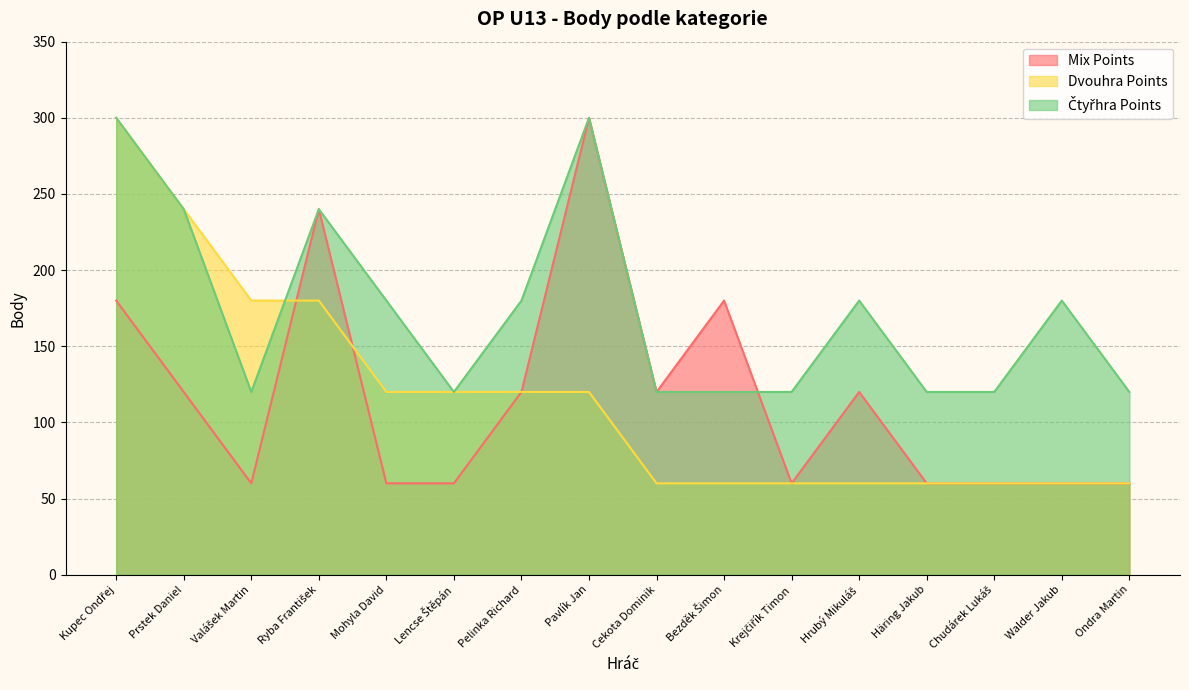

What is the difference between the second highest and second lowest values in the Mix Points series?

180